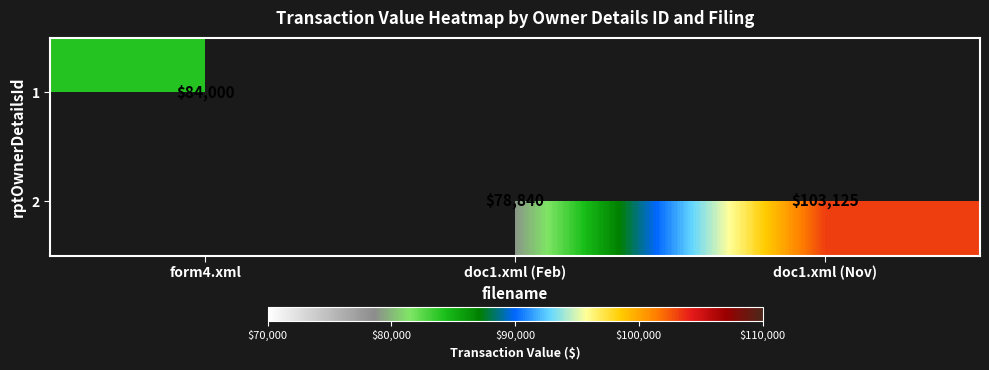

The 2 series shows 103125 at doc1.xml (Nov). True or false?

True